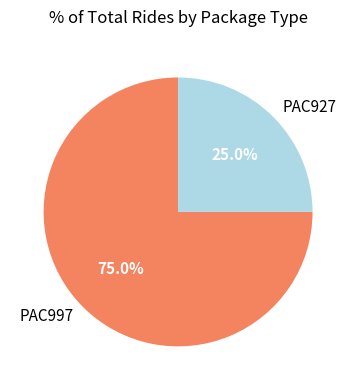

To the nearest percent, what is the combined percentage of PAC997 and PAC927?

100%